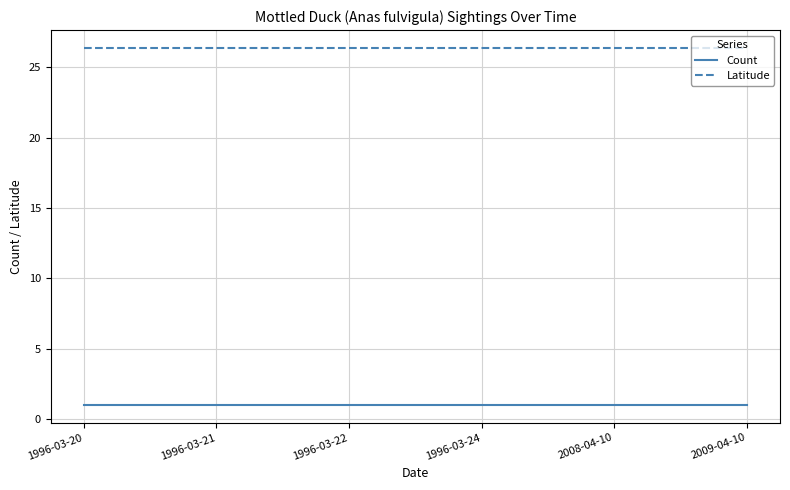

The Latitude series shows 34.7 at 1996-03-22. True or false?

False